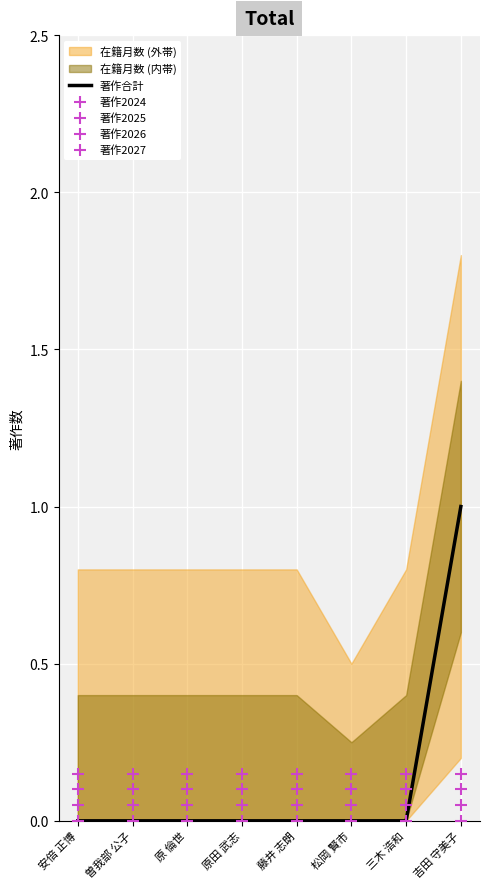

Is it true that 著作合計 equals -1 at 原 倫世?

False